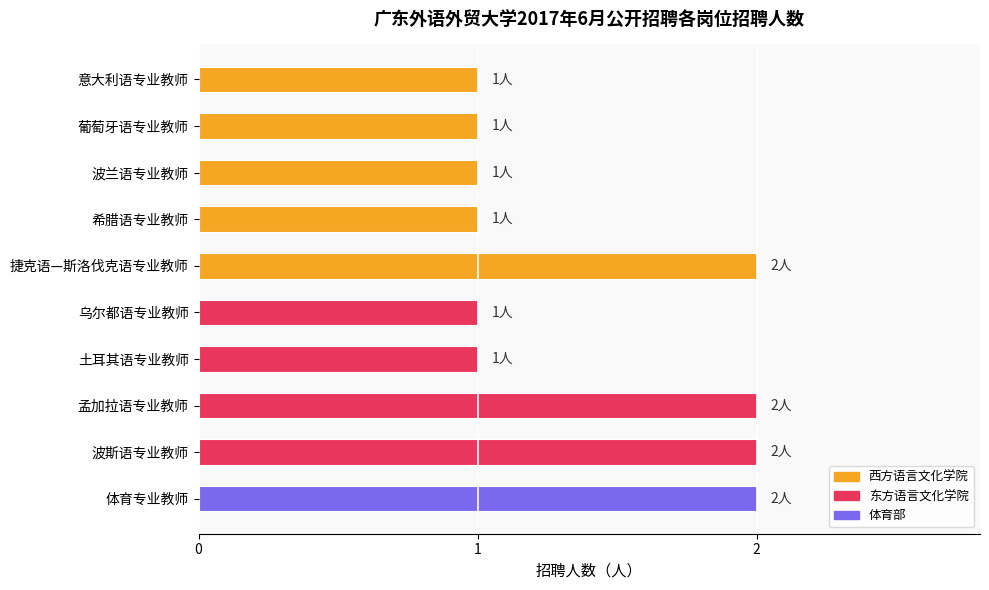

What is the minimum value shown in the chart?

1